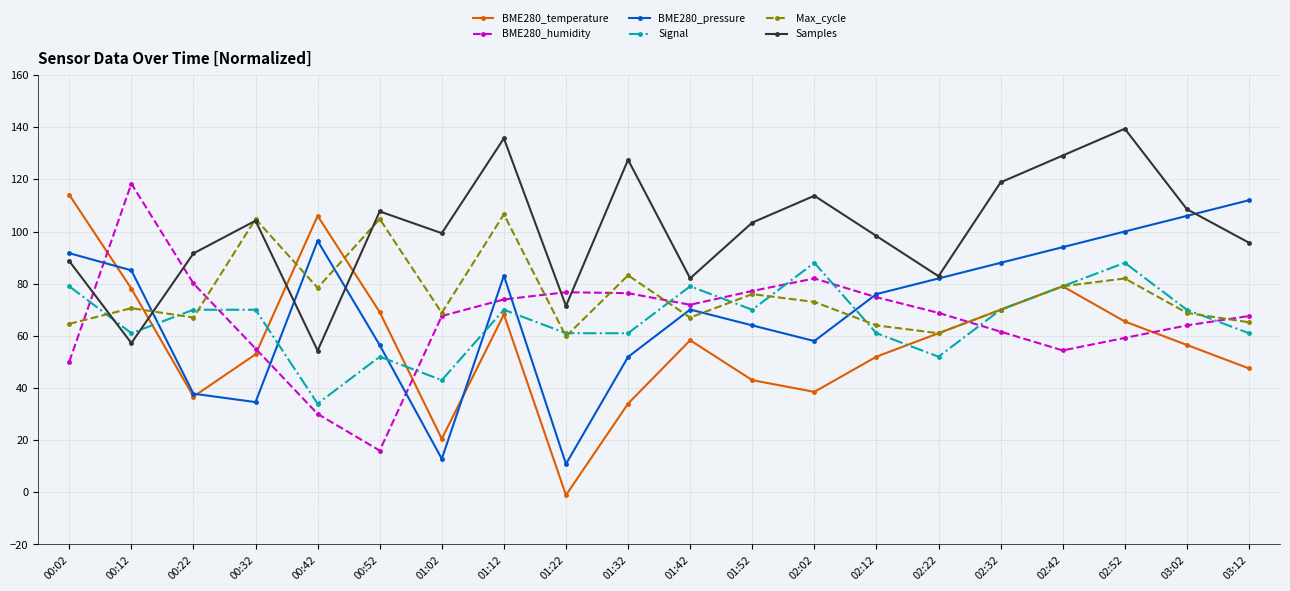

What is the label of the 12th point from the left?

01:52